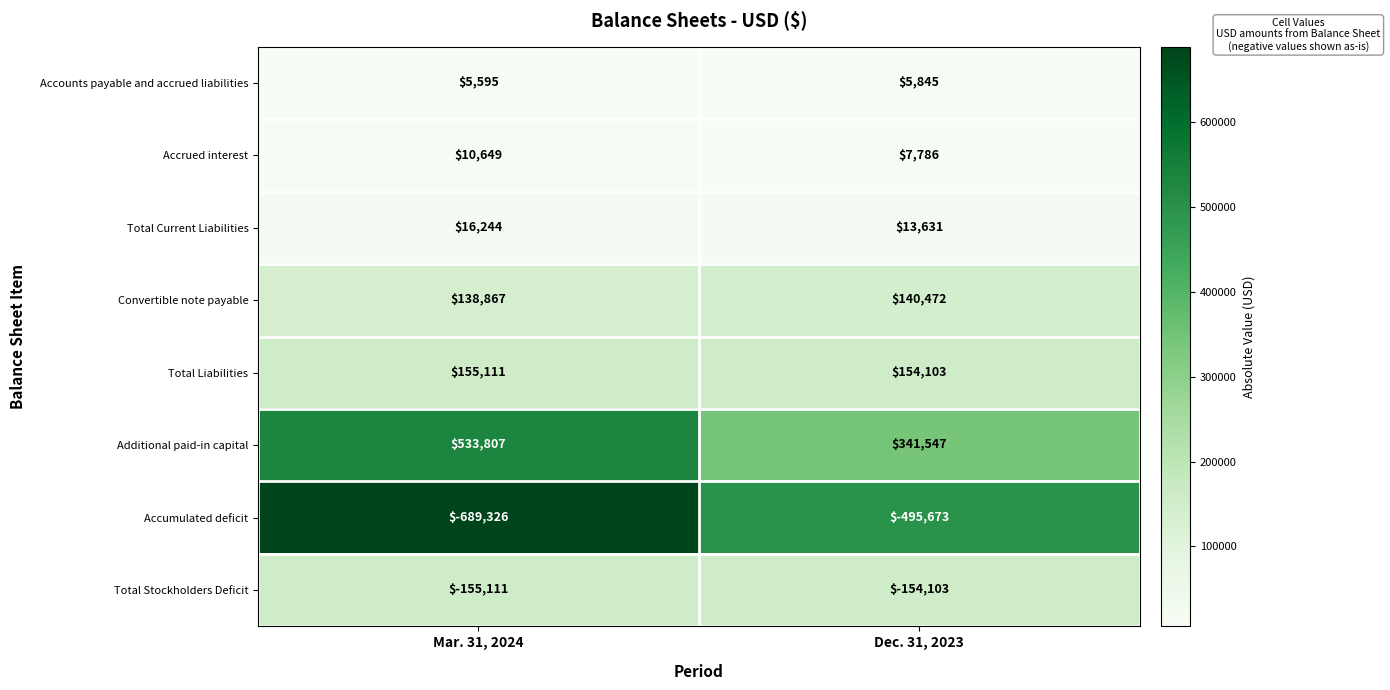

True or false: Additional paid-in capital has a value of 341547 at Dec. 31, 2023.

True